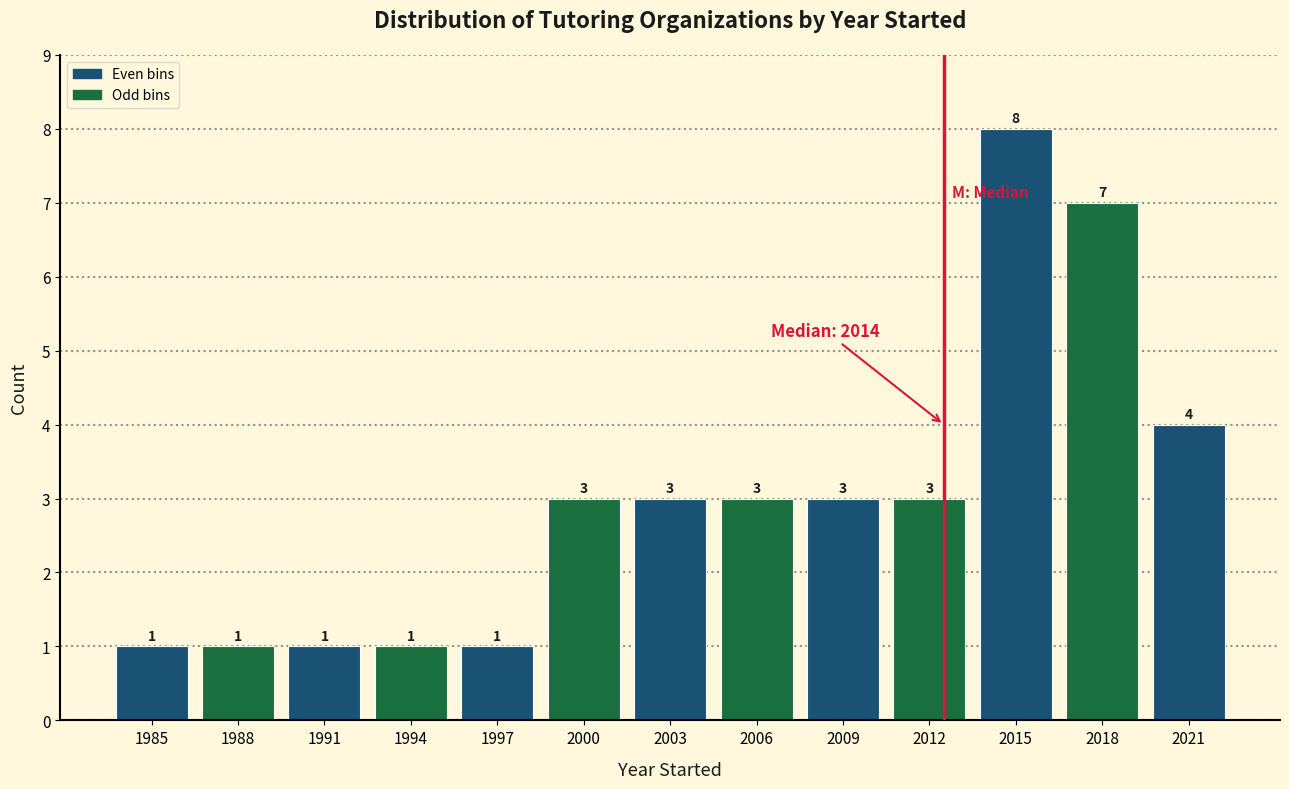

Reading left to right, extract all data points from this chart.

1	1	1	1	1	3	3	3	3	3	8	7	4